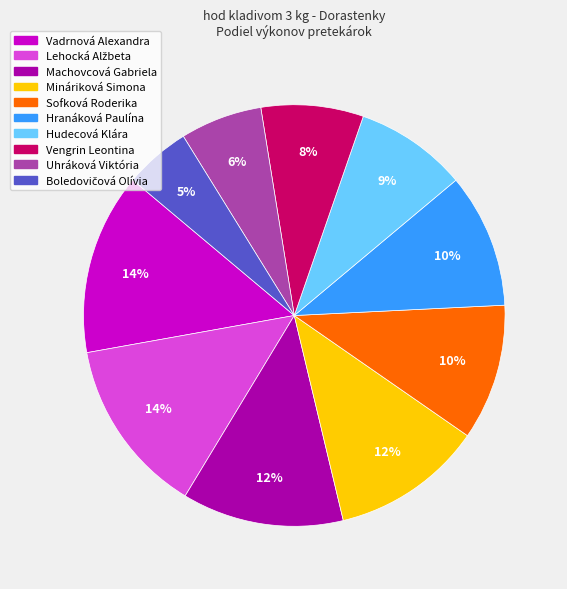

Is there a majority slice in this chart?

No